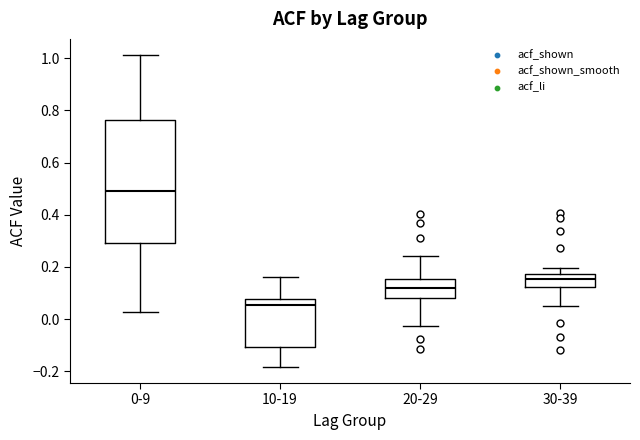

Which box is the tallest, from its lower edge to its upper edge?

0-9